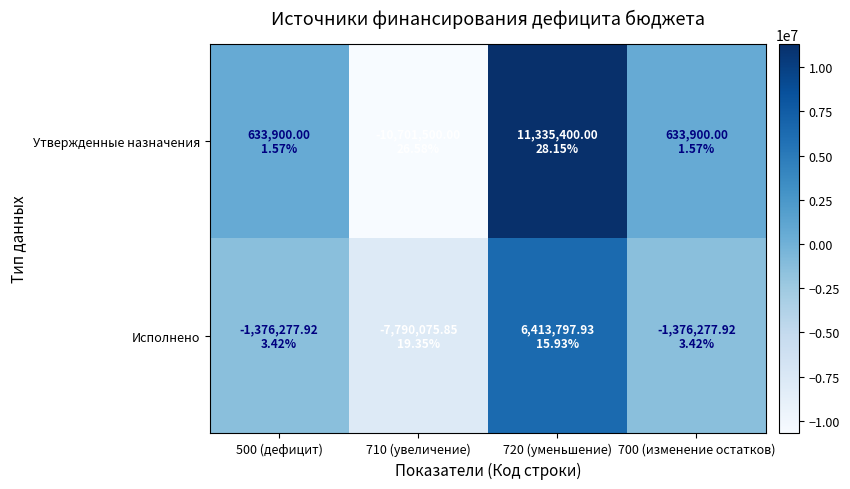

Reading left to right, extract all data points from this chart.

Утвержденные назначения: 500 (дефицит)=633900.0	710 (увеличение)=-10701500.0	720 (уменьшение)=11335400.0	700 (изменение остатков)=633900.0
Исполнено: 500 (дефицит)=-1376277.9	710 (увеличение)=-7790075.8	720 (уменьшение)=6413797.9	700 (изменение остатков)=-1376277.9